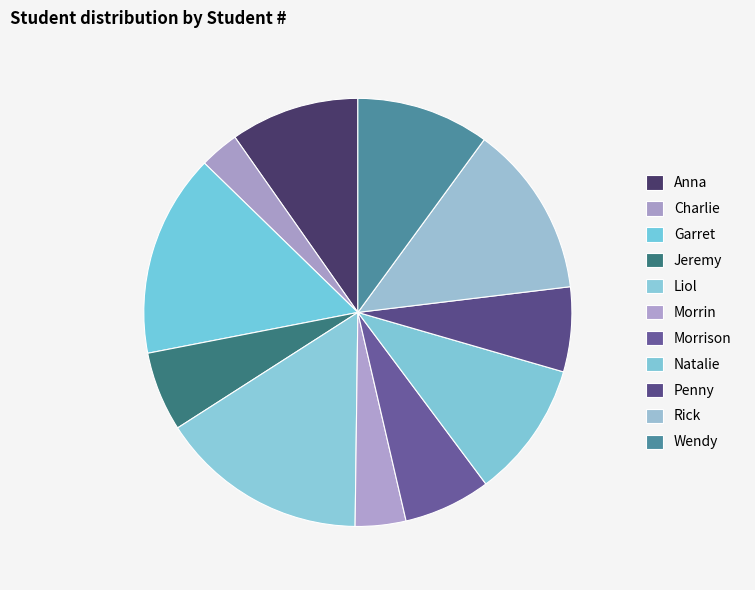

To the nearest percent, what is the difference between the largest and smallest slice percentages?

13%